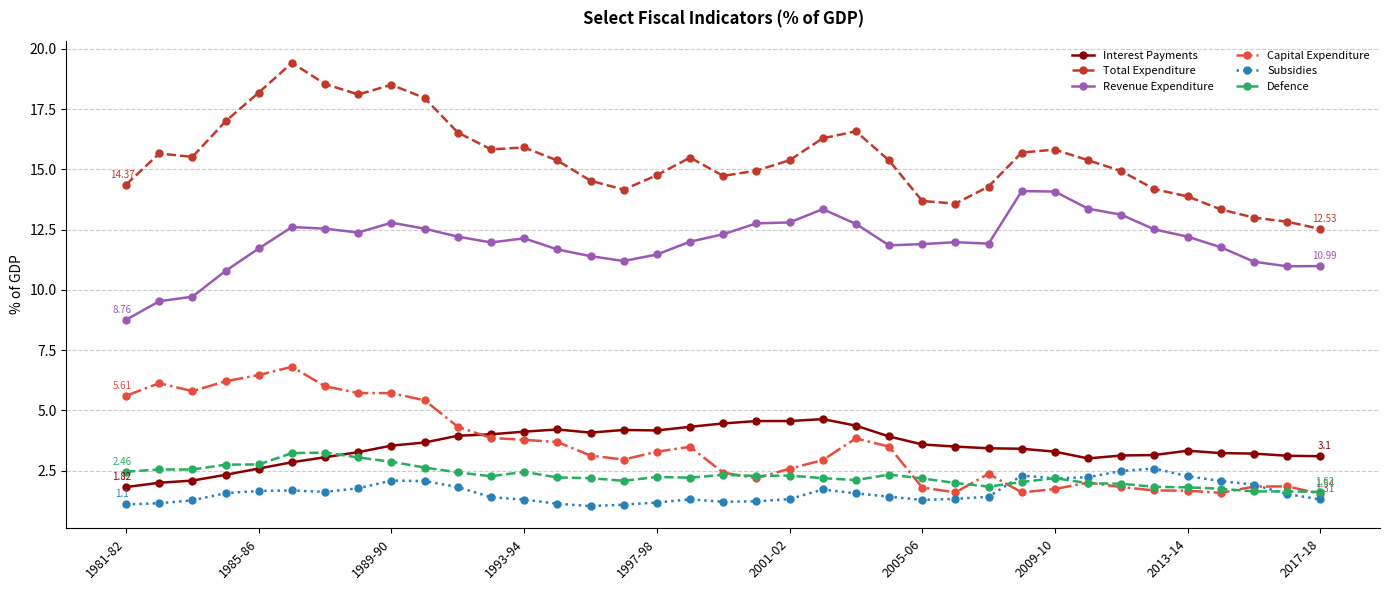

How many lines are shown in the chart?

6